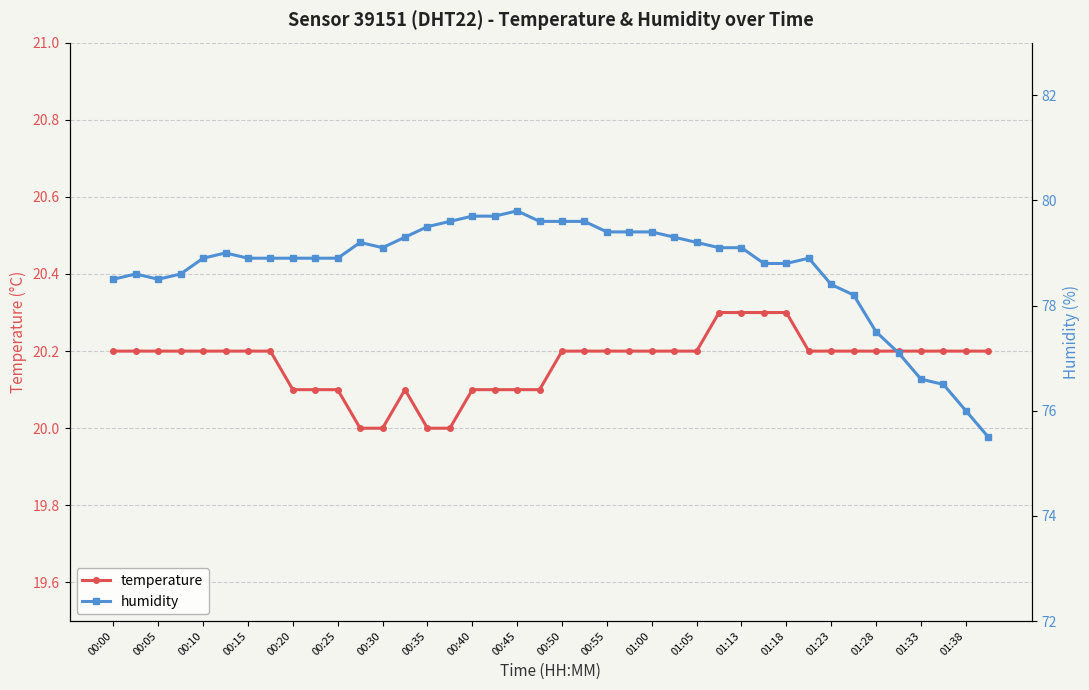

True or false: temperature has more than 0 points higher than both neighbors.

True